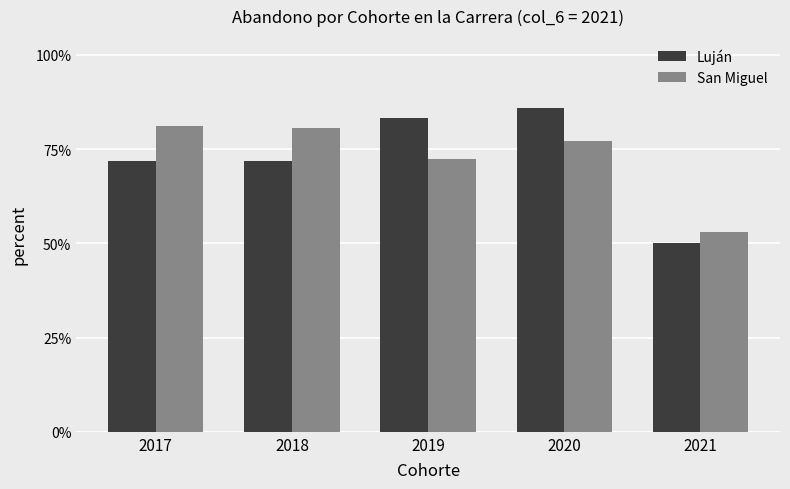

At how many categories does at least one series exceed 0?

5